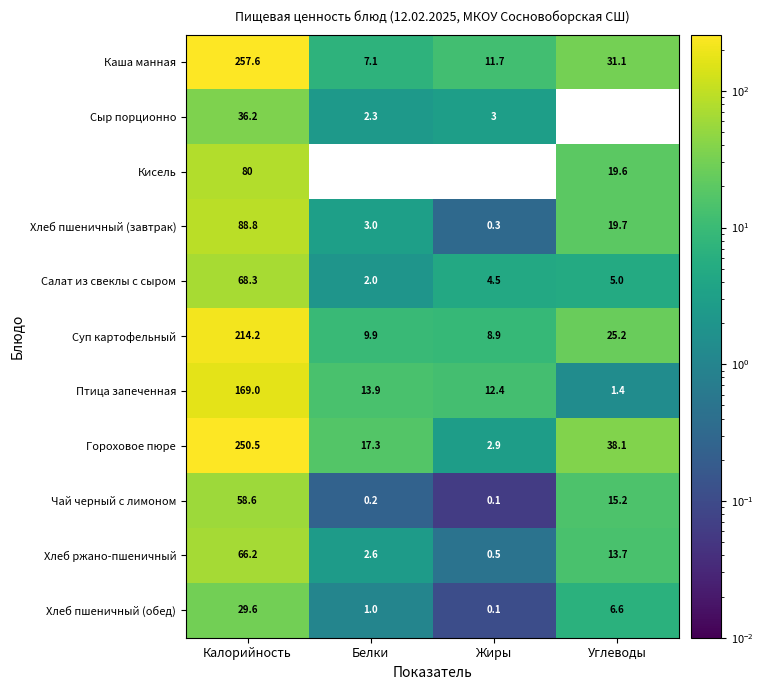

How many categories are shown in the chart?

4